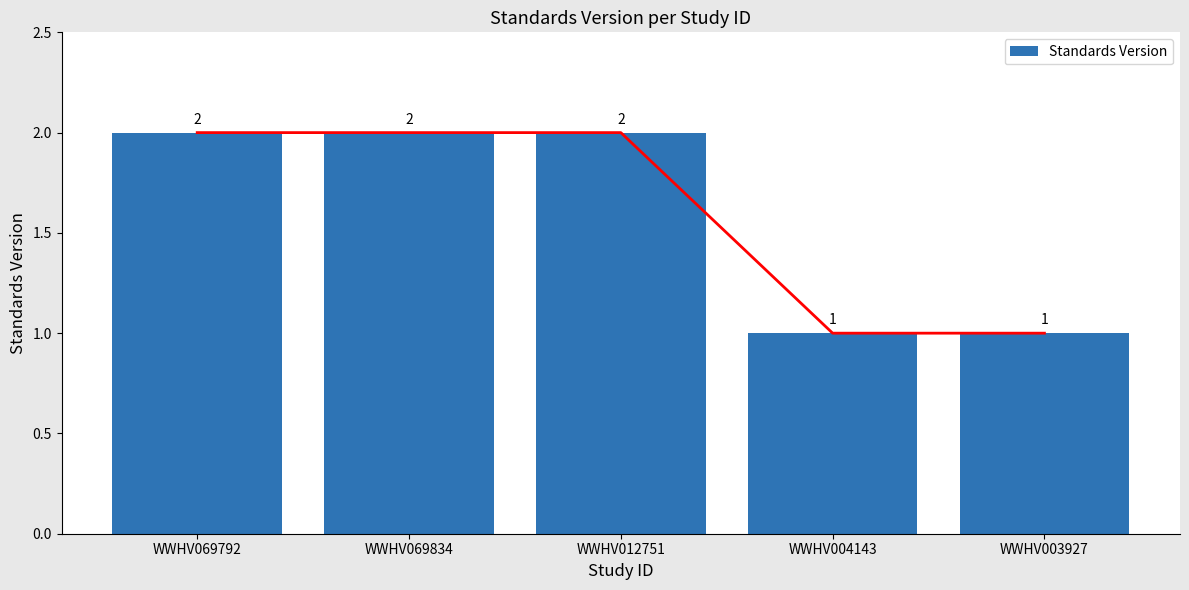

What is the label of the 2nd bar from the right?

WWHV004143